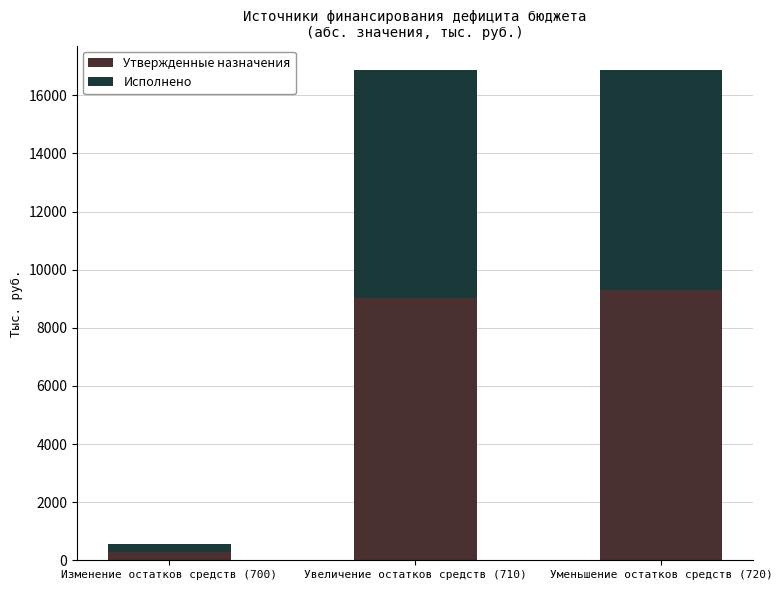

How many values in the Утвержденные назначения series exceed 9018?

2